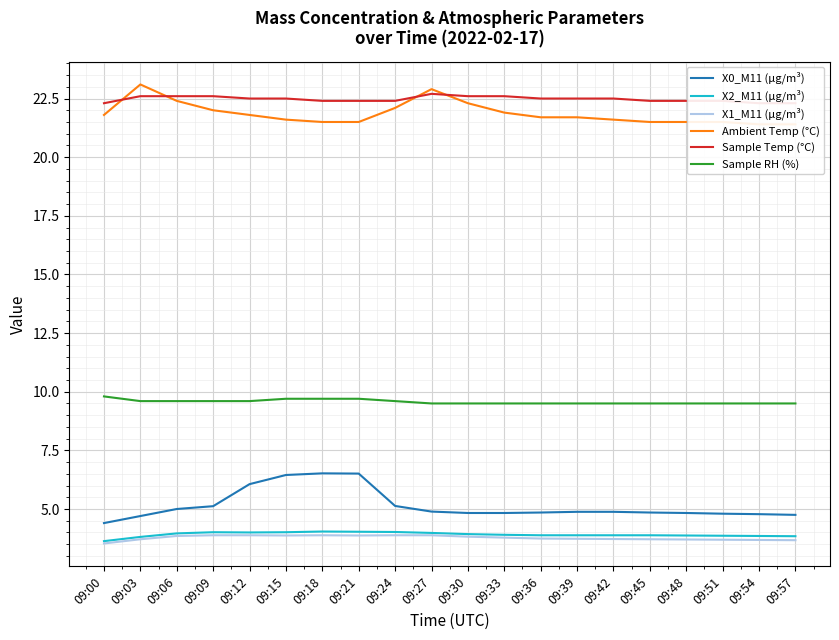

What is the difference between the maximum and minimum values in the Sample RH (%) series?

0.3